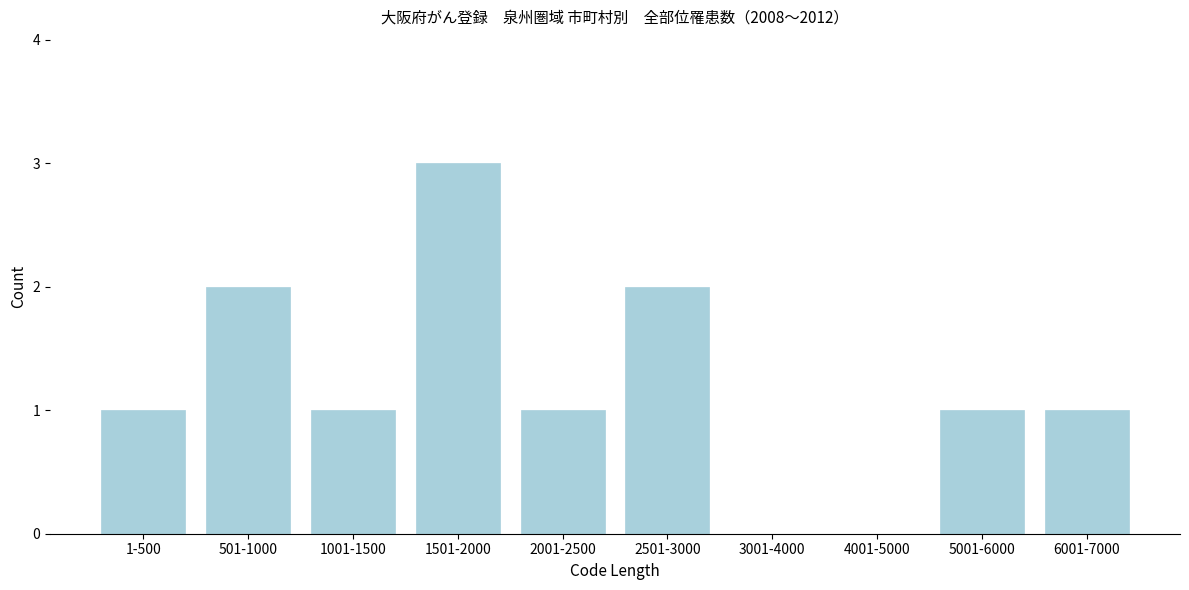

Reading left to right, what are all the values shown in this chart?

1-500=1	501-1000=2	1001-1500=1	1501-2000=3	2001-2500=1	2501-3000=2	3001-4000=0	4001-5000=0	5001-6000=1	6001-7000=1